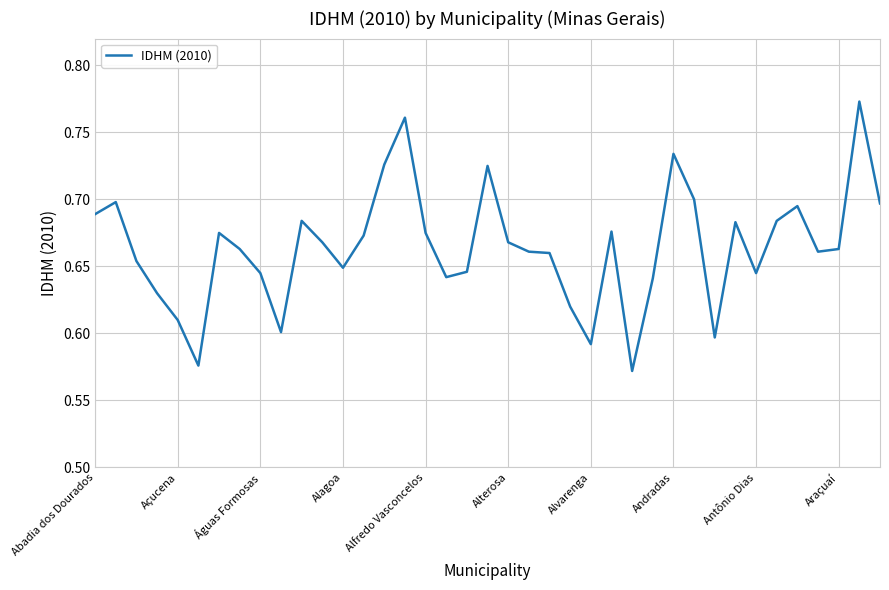

Is it true that the value at Antônio Dias is 1.0?

False